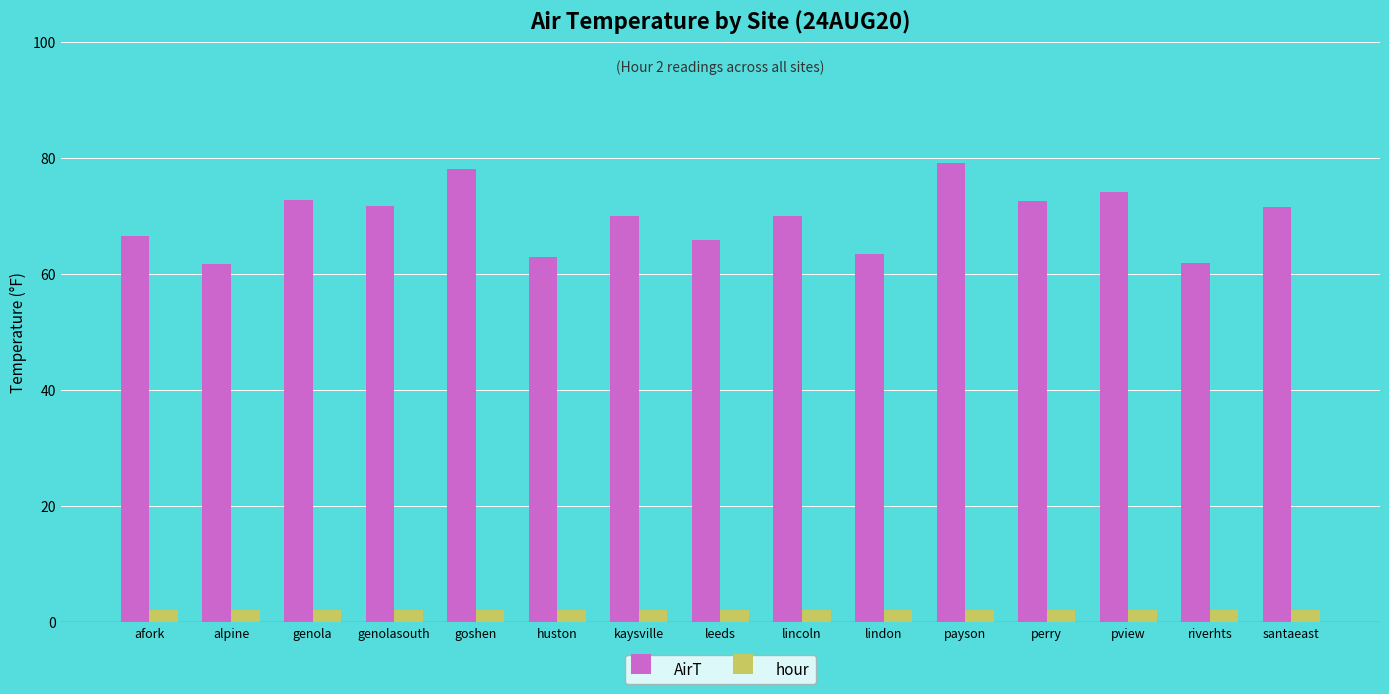

At genolasouth, list the series in order from largest to smallest.

AirT, hour